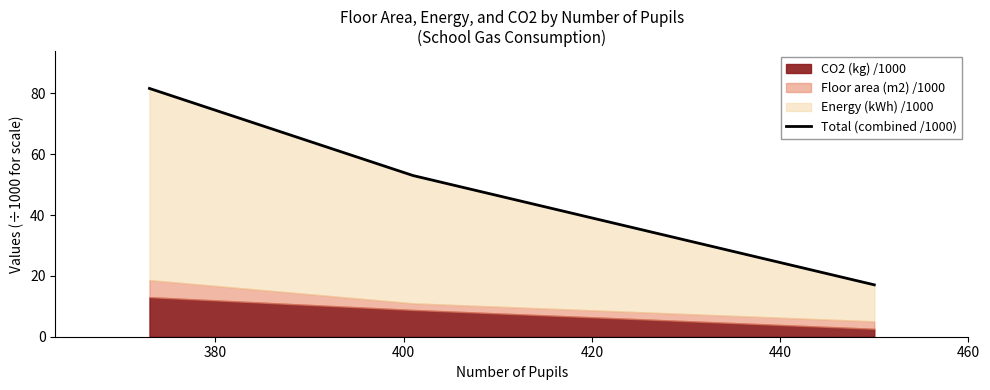

The chart shows a value of 19.4 at 380. True or false?

False